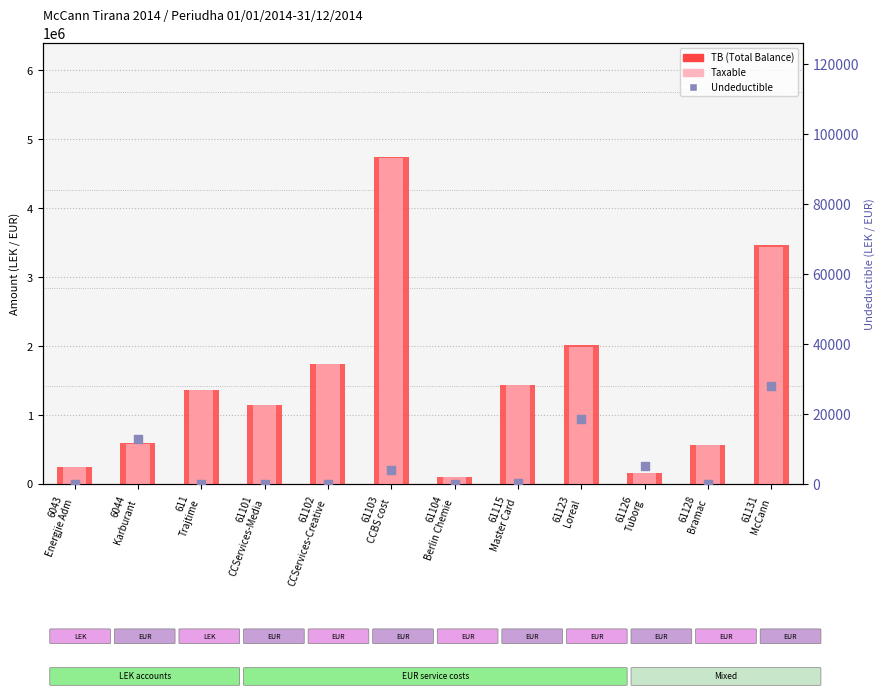

What is the total value across all series at 61104
Berlin Chemie?

211800.0